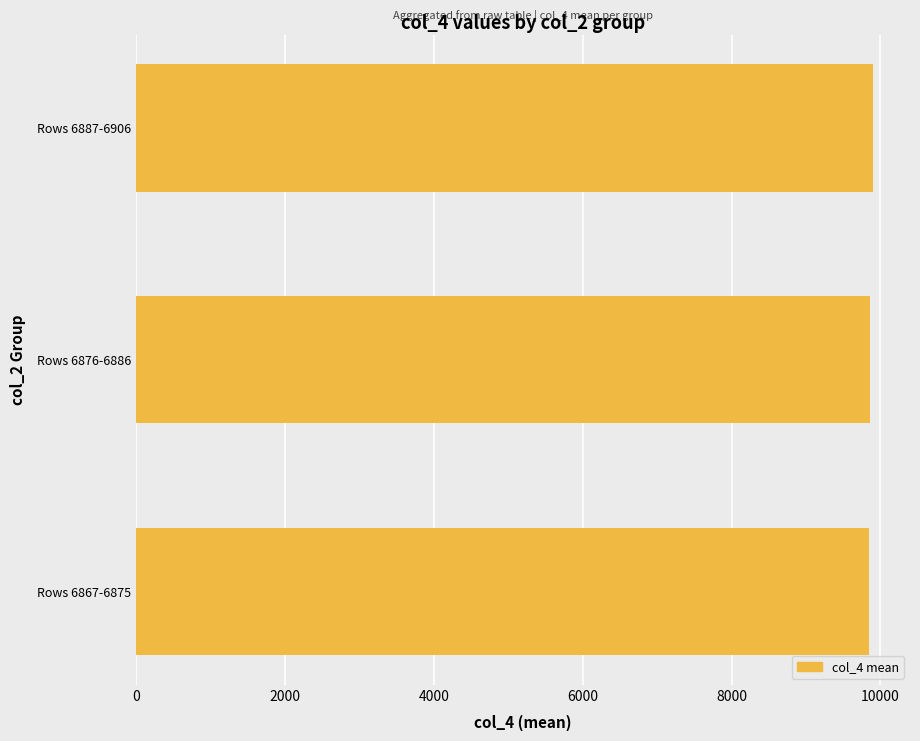

Approximately how many times larger is the value at Rows 6876-6886 compared to Rows 6867-6875?

1.0